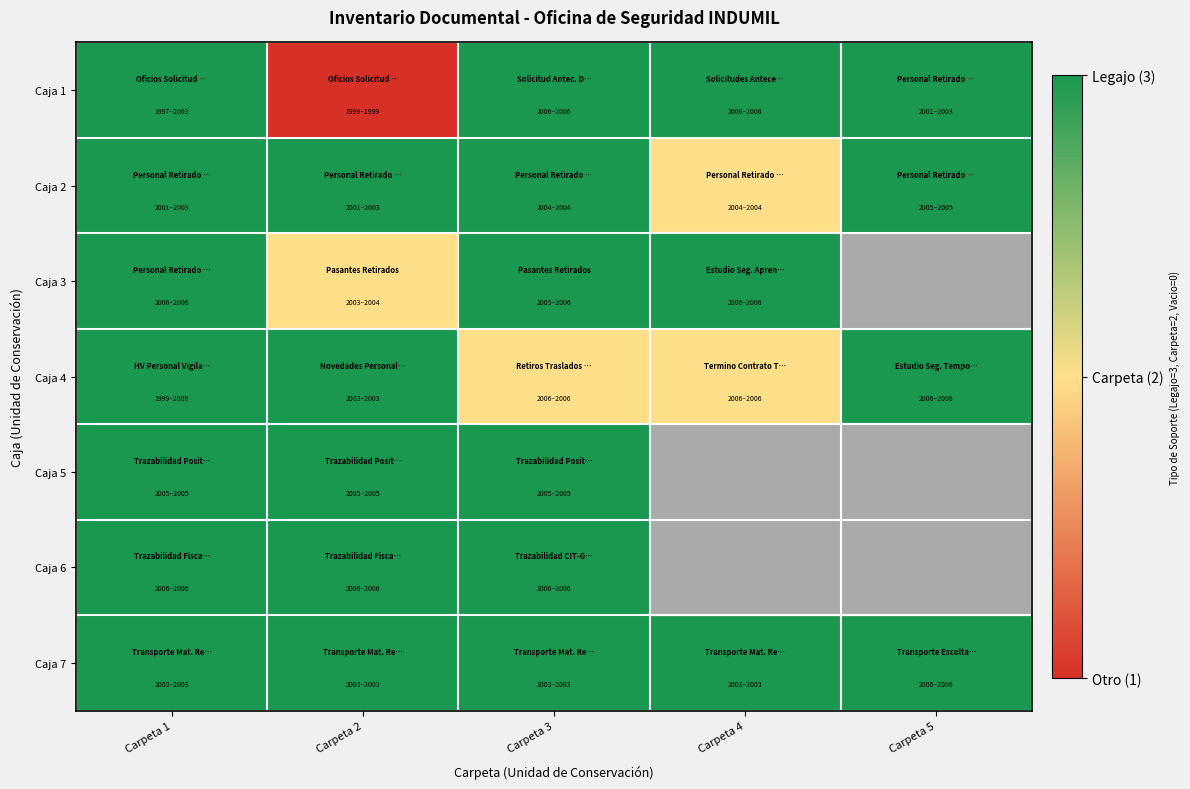

The Caja 4 series shows 3.3 at Carpeta 4. True or false?

False